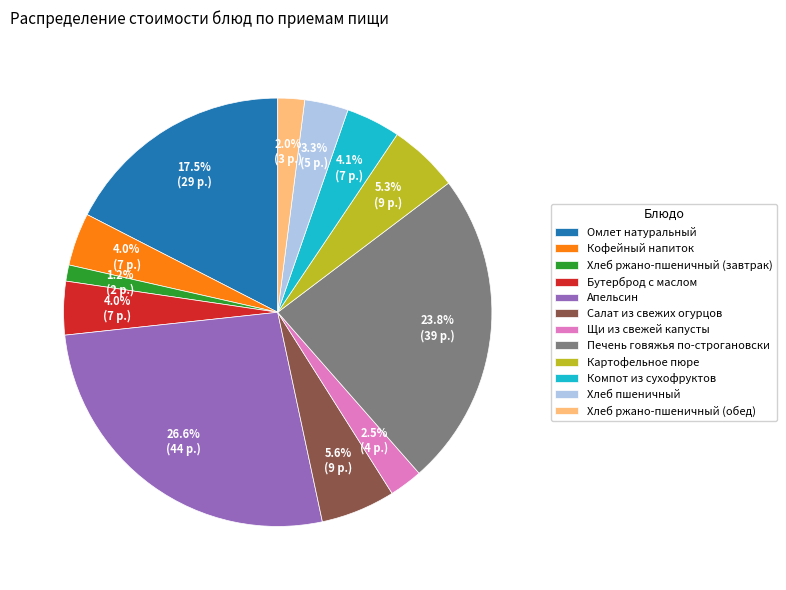

To the nearest percent, what percentage of the pie is Хлеб ржано-пшеничный (обед)?

2%